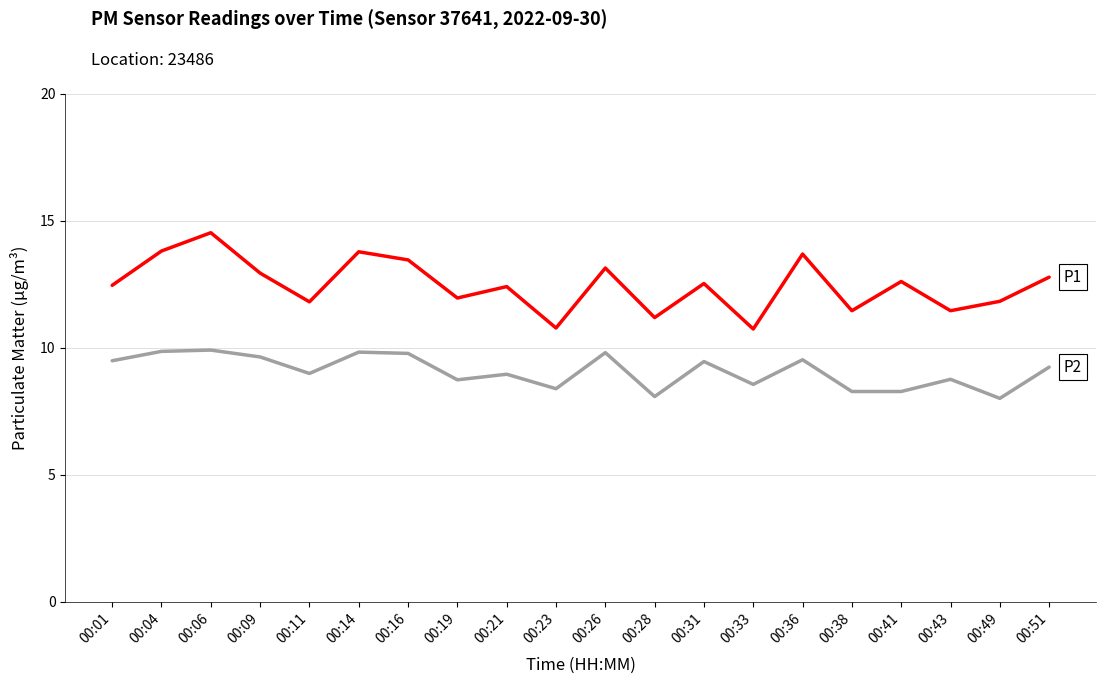

What is the difference between the highest and lowest values at 00:36?

4.2